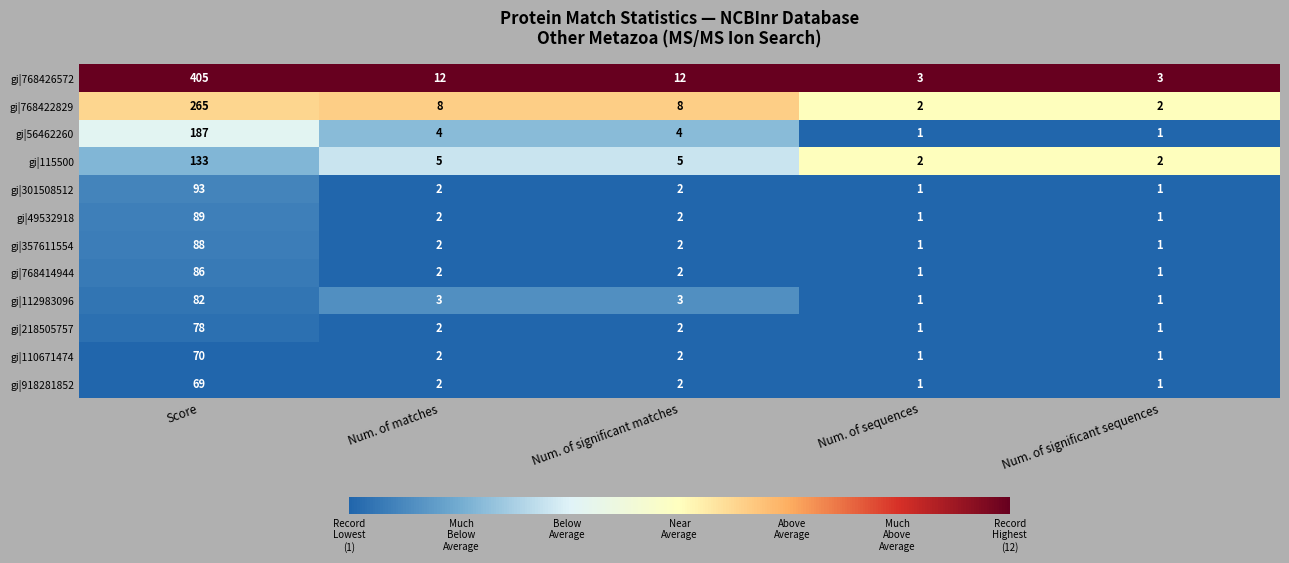

What is the maximum value shown in the chart?

405